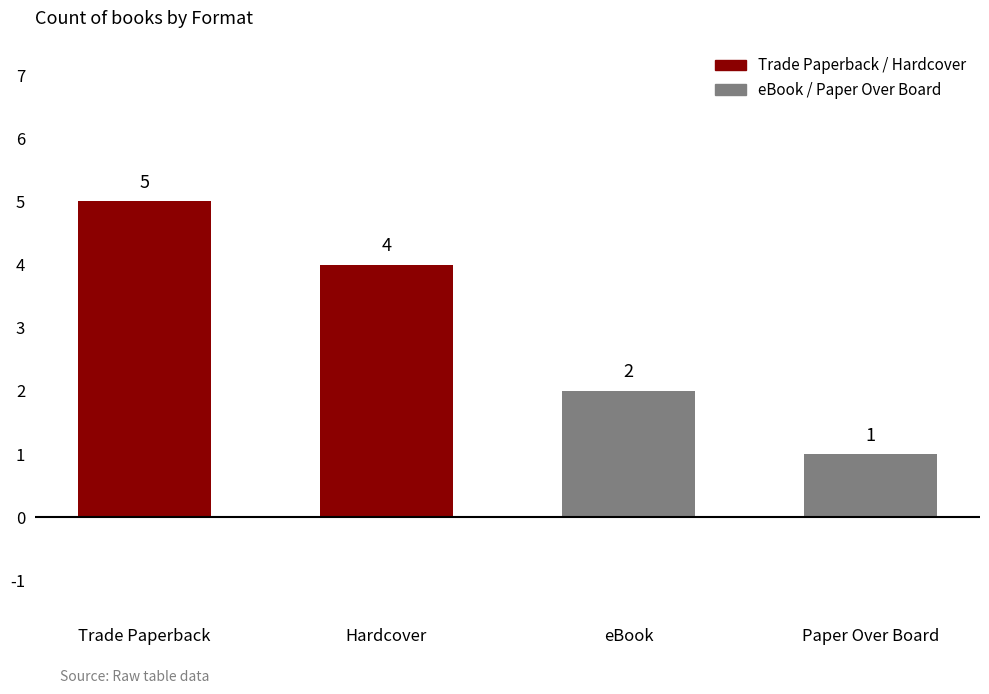

Is it true that the value at eBook is 3?

False